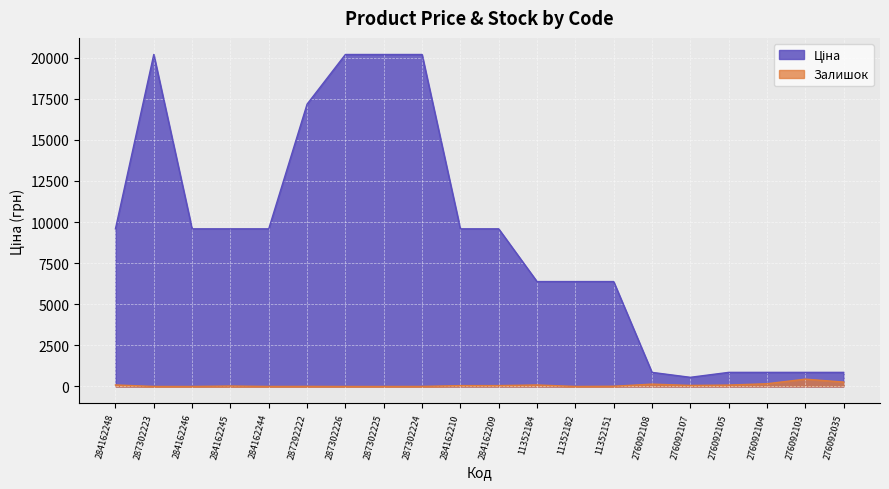

Rank the series by their maximum value, from lowest to highest.

Залишок, Ціна